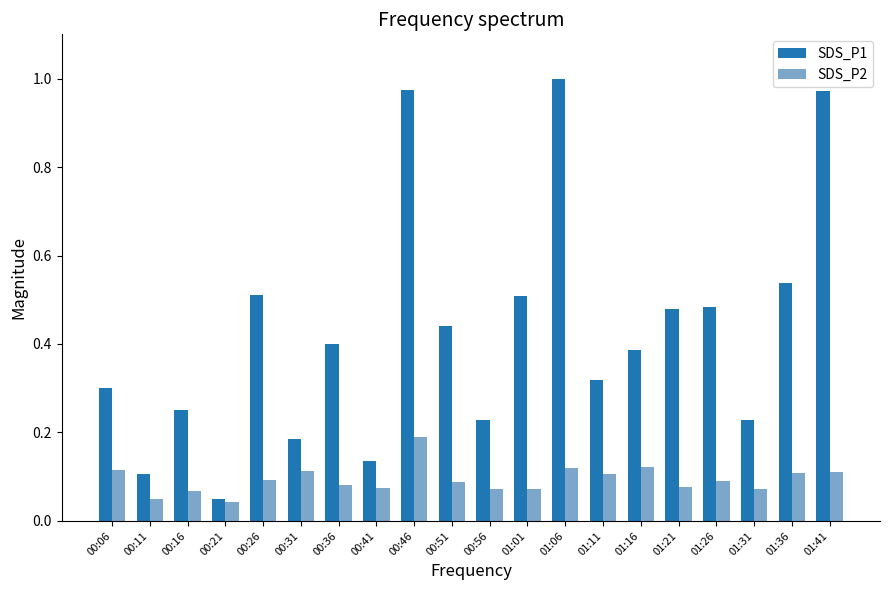

What position from the left is 01:31?

18